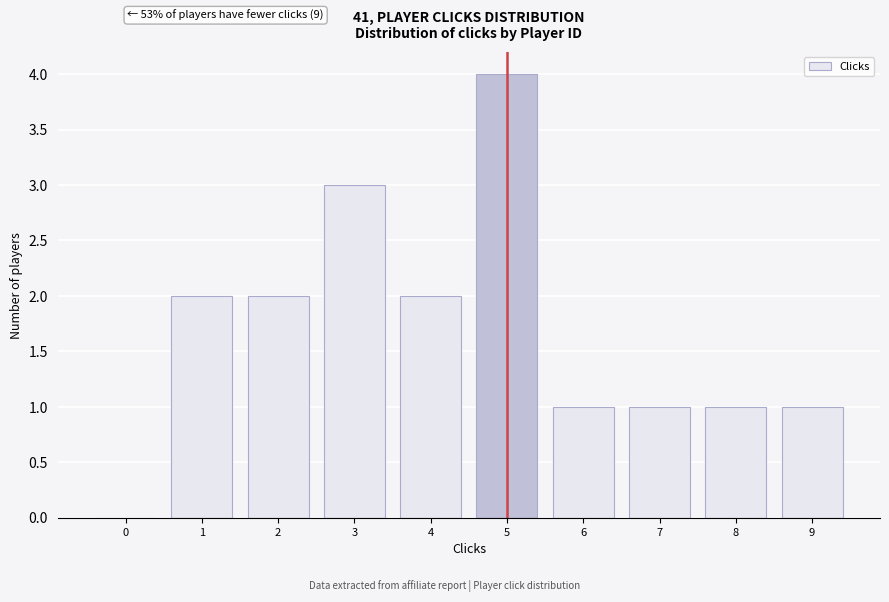

Reading left to right, list all the values displayed in this chart.

0=0	1=2	2=2	3=3	4=2	5=4	6=1	7=1	8=1	9=1